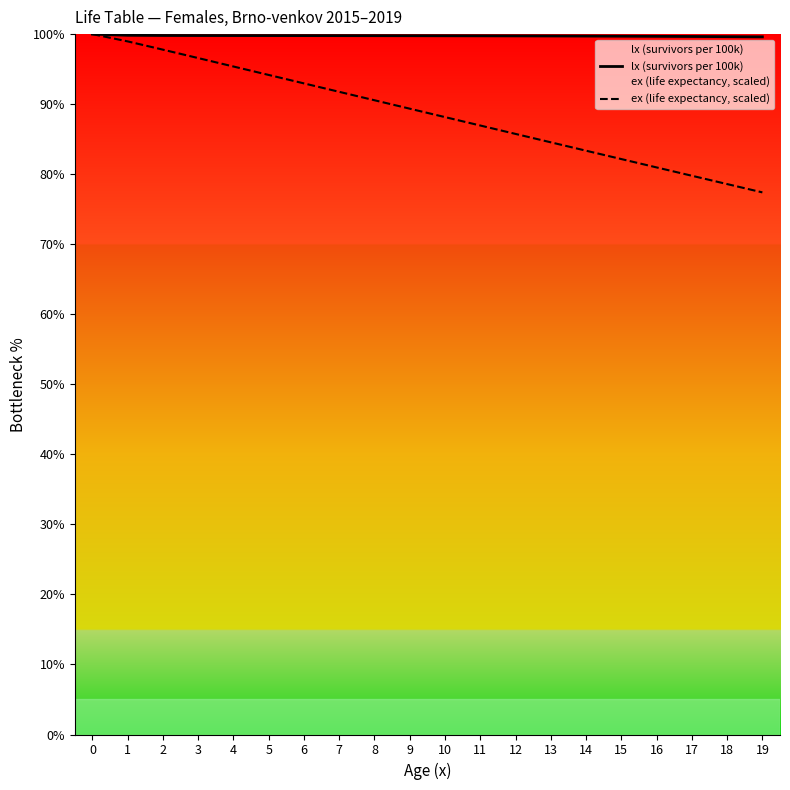

Which has a higher value, 8 or 16?

8